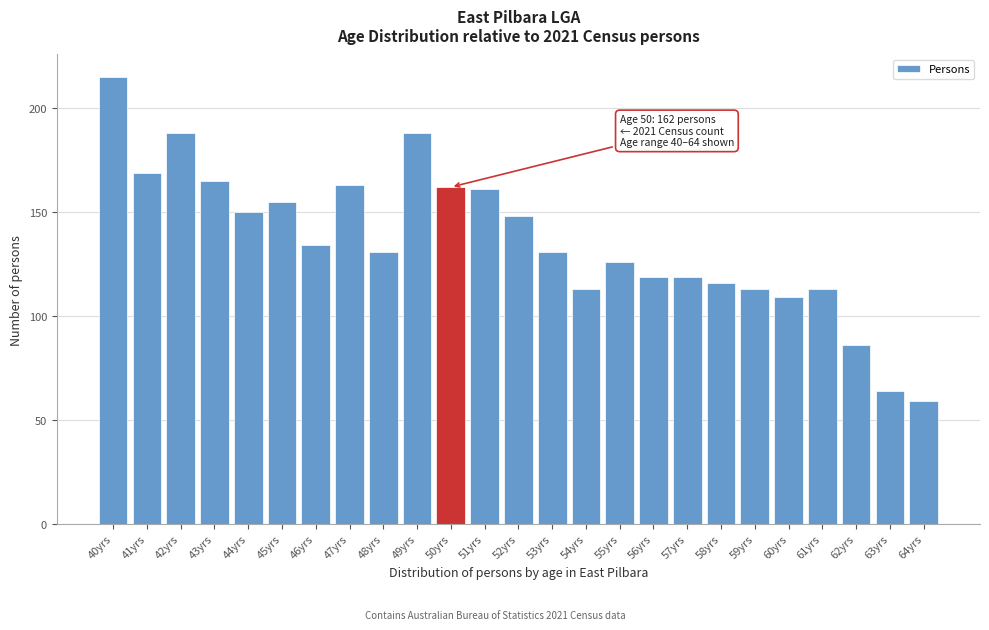

Reading right to left, transcribe all the data shown in this chart.

59	64	86	113	109	113	116	119	119	126	113	131	148	161	162	188	131	163	134	155	150	165	188	169	215